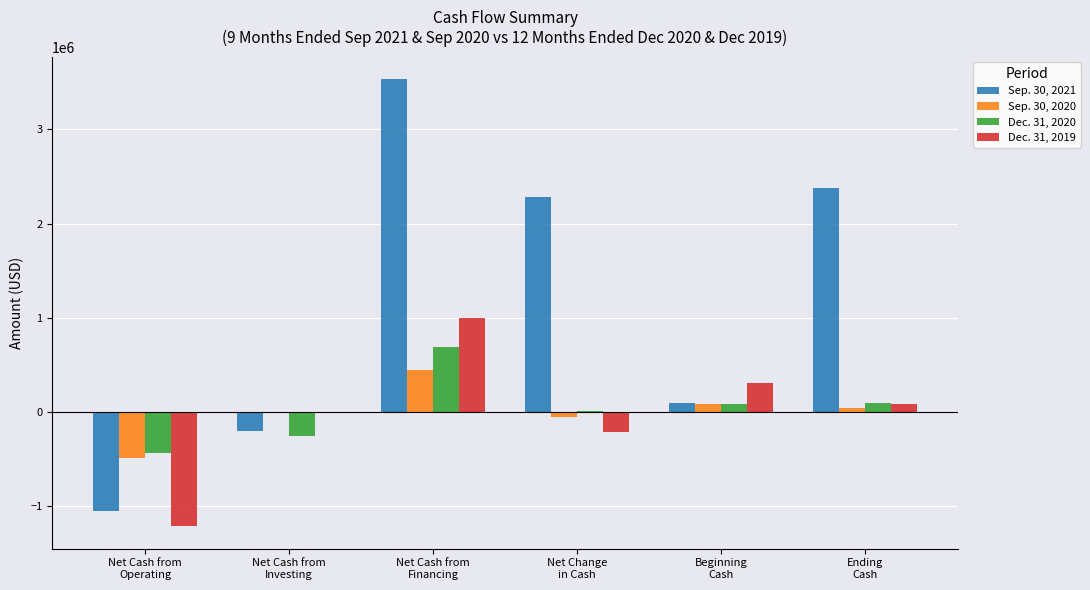

The value of Dec. 31, 2019 at Beginning
Cash is 139552. True or false?

False